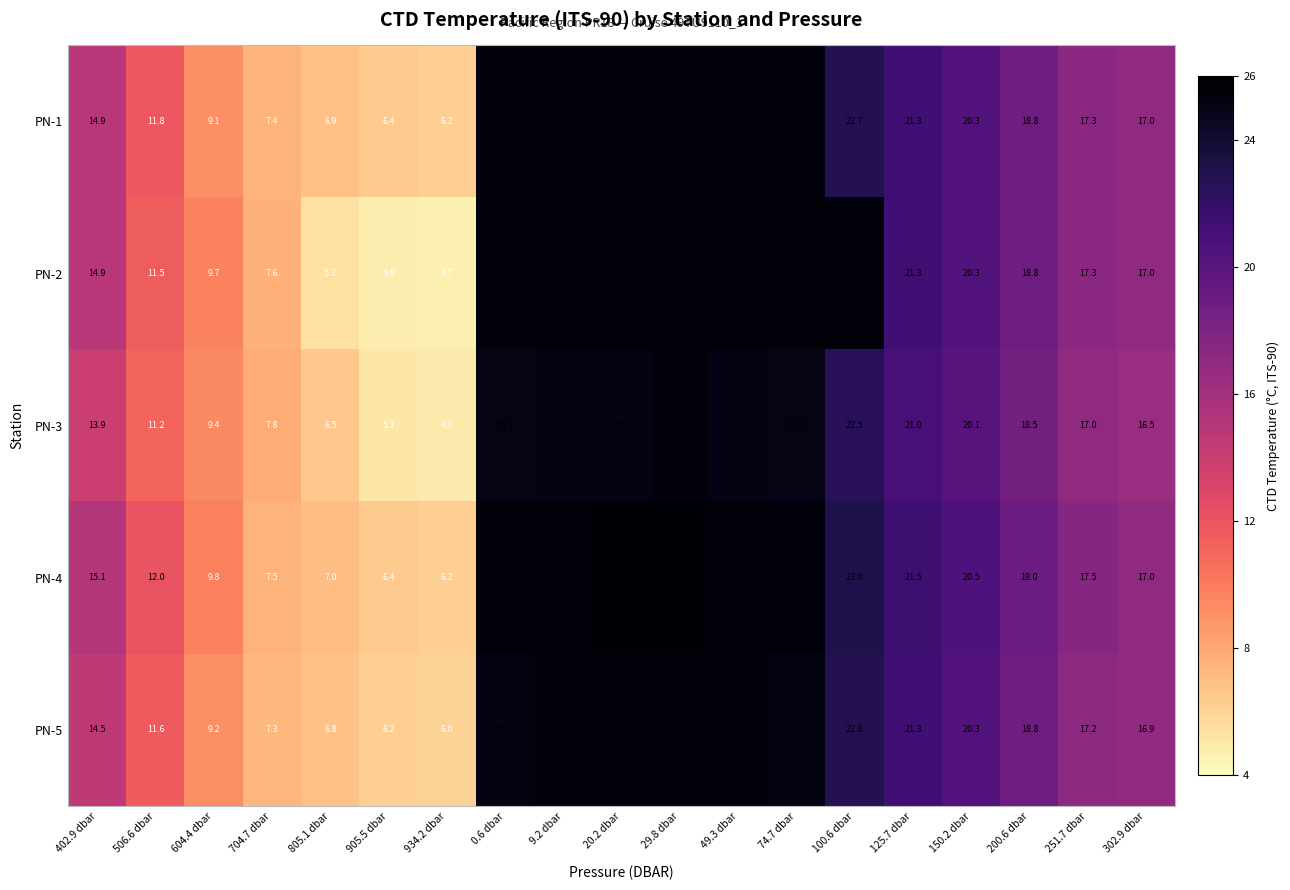

Which series has the largest range (max minus min)?

PN-2